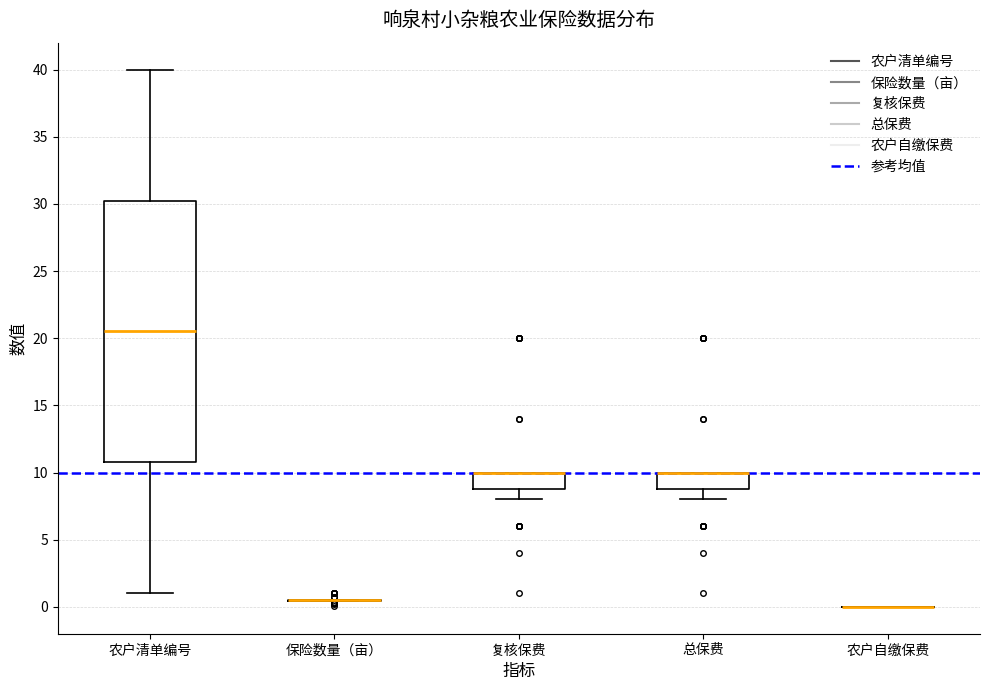

Where does the upper whisker of the box for 农户清单编号 end on the y-axis? The values are not printed on the chart, so give them approximately, as read against the axis.

40.0